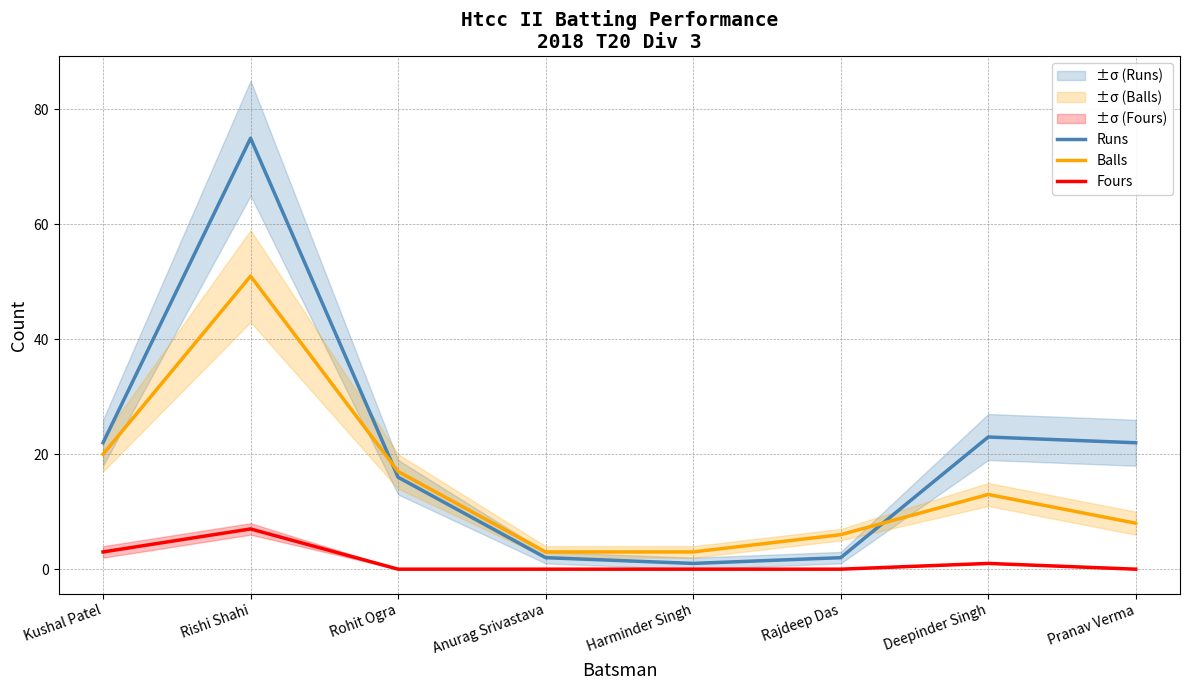

Reading left to right, extract all data points from this chart.

Runs: 22	75	16	2	1	2	23	22
Balls: 20	51	17	3	3	6	13	8
Fours: 3	7	0	0	0	0	1	0